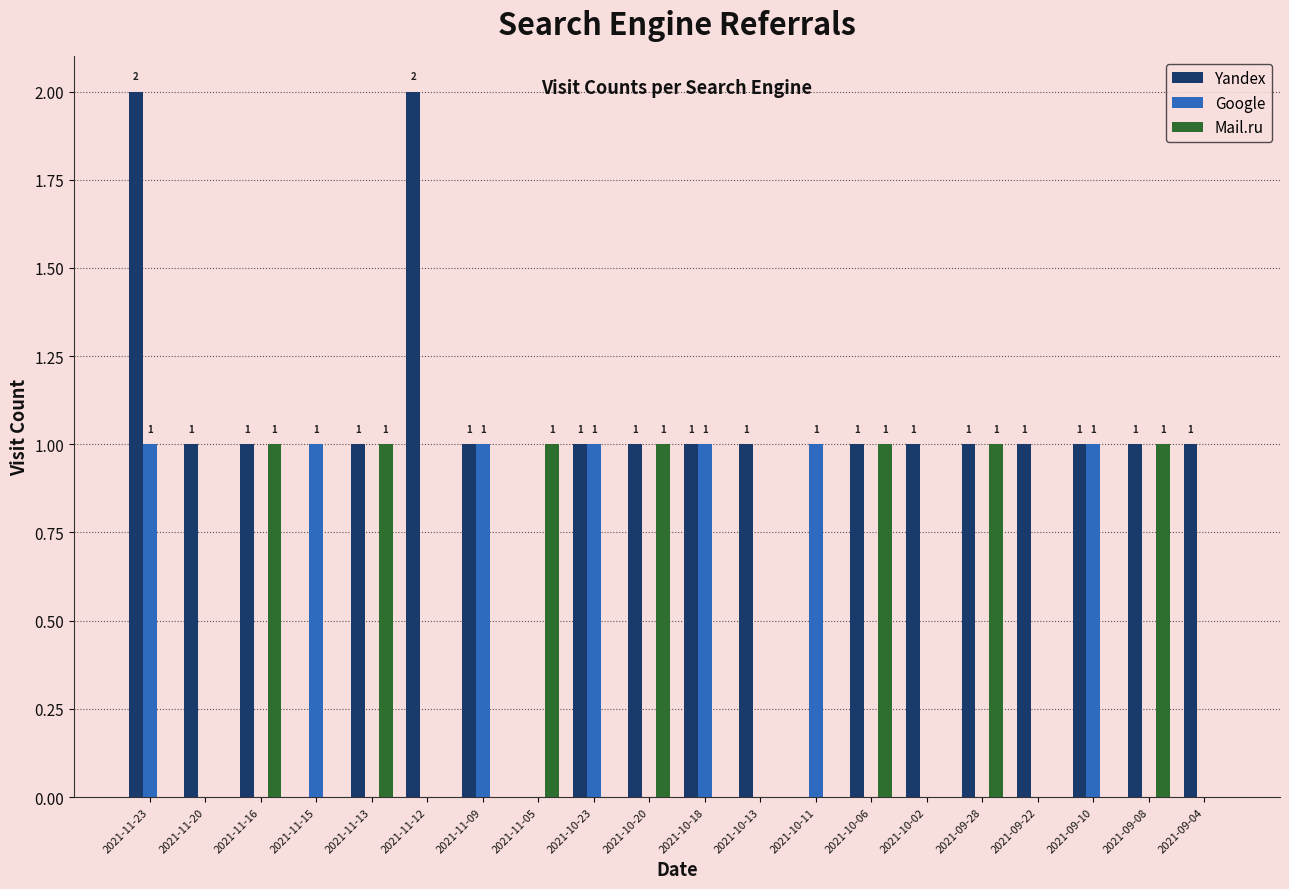

Is the value of Yandex at 2021-11-05 greater than the value of Mail.ru at 2021-11-05?

No